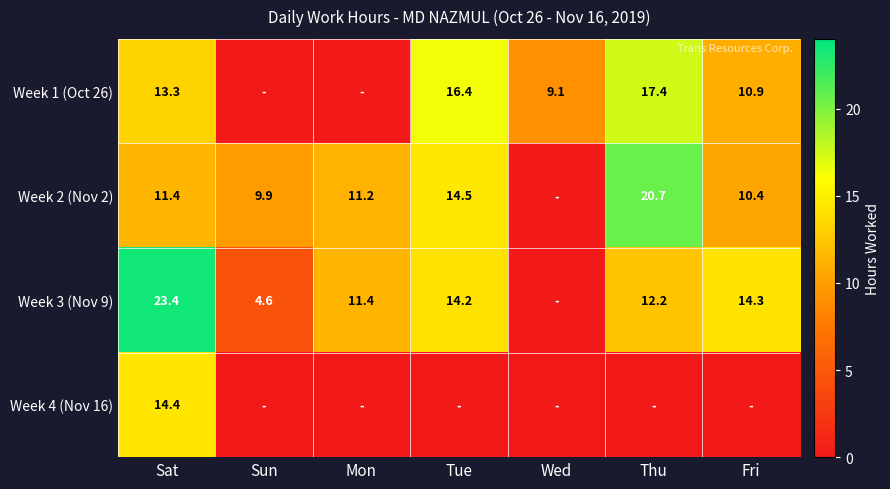

What is the difference between the Week 3 (Nov 9) values at Sun and Tue?

9.6